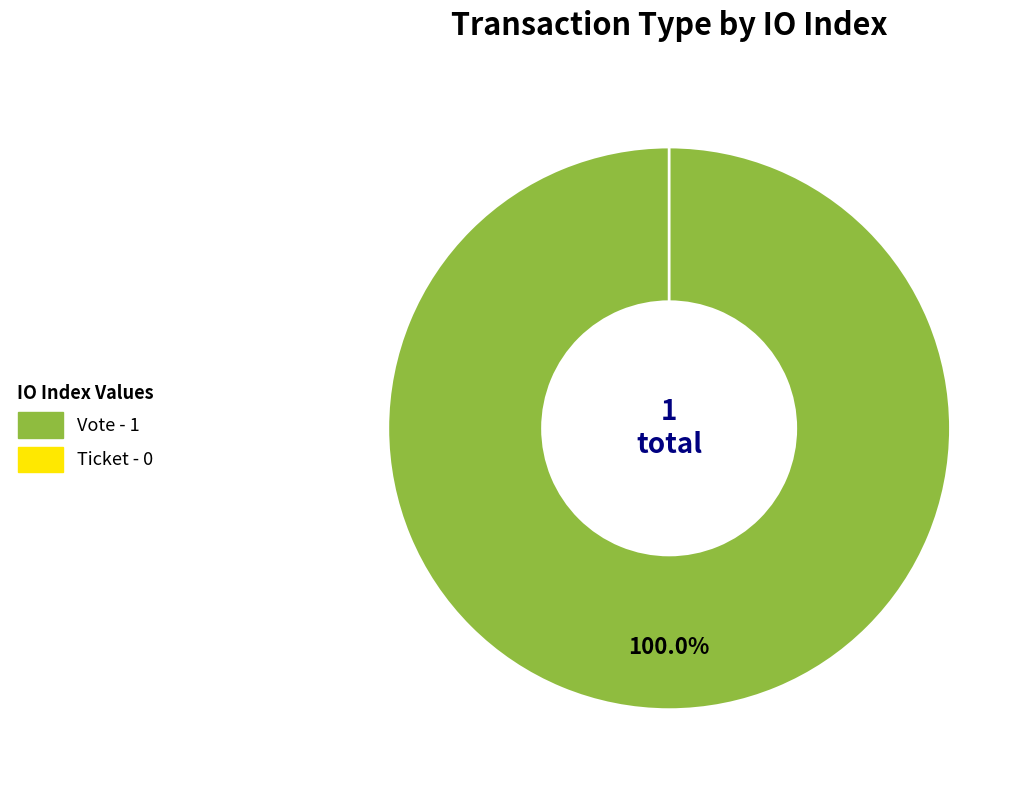

Which category has the biggest portion of the pie?

Vote